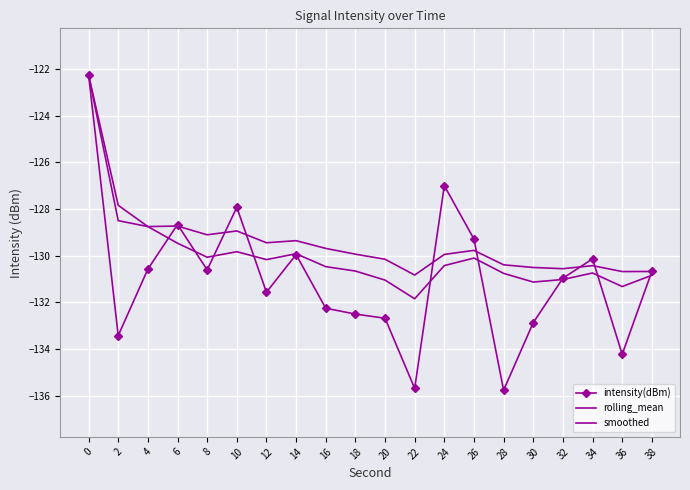

Rank the series by their maximum value, from lowest to highest.

intensity(dBm), rolling_mean, smoothed